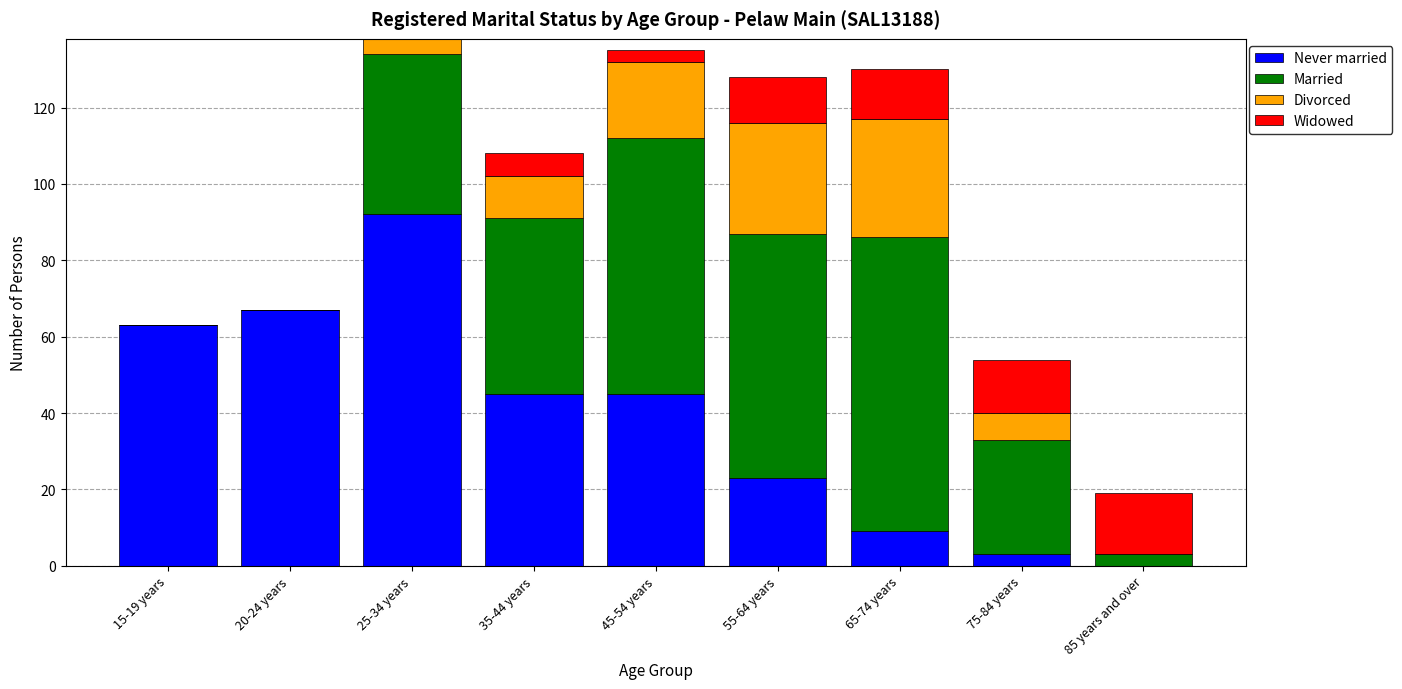

True or false: Never married has a value of 92 at 25-34 years.

True